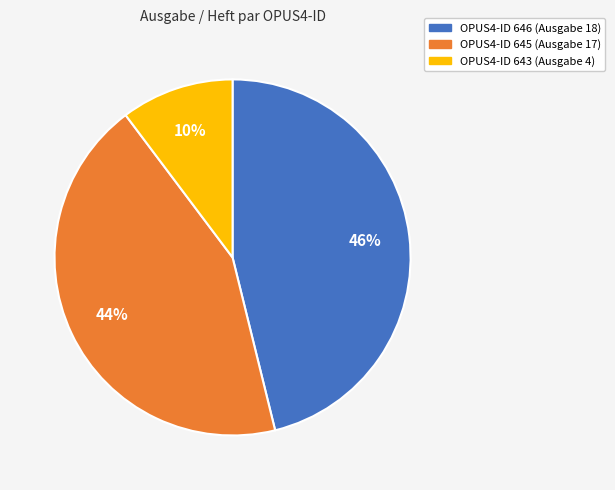

Which has a higher value, OPUS4-ID 646 (Ausgabe 18) or OPUS4-ID 645 (Ausgabe 17)?

OPUS4-ID 646 (Ausgabe 18)